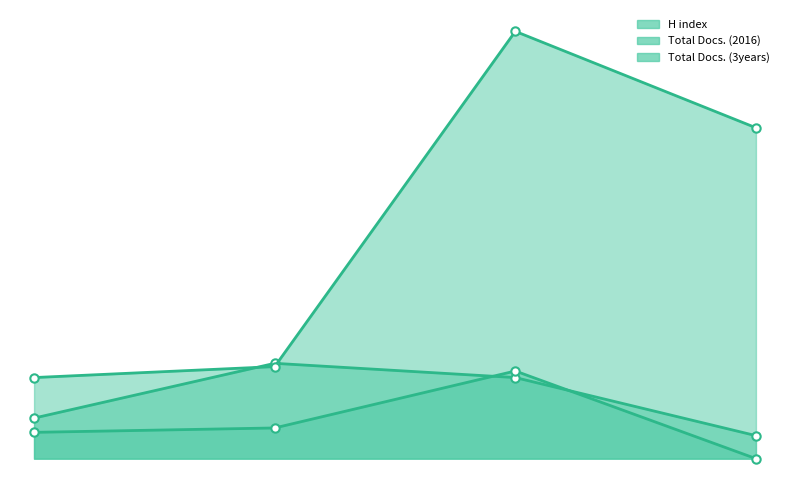

Between which two adjacent categories do H index and Total Docs. (3years) first intersect?

1 and 2